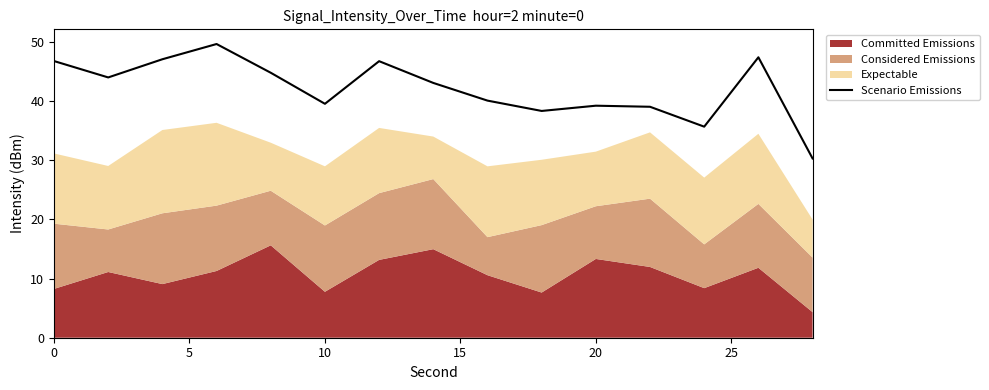

The value of Scenario Emissions at 20 is 39.2. True or false?

True